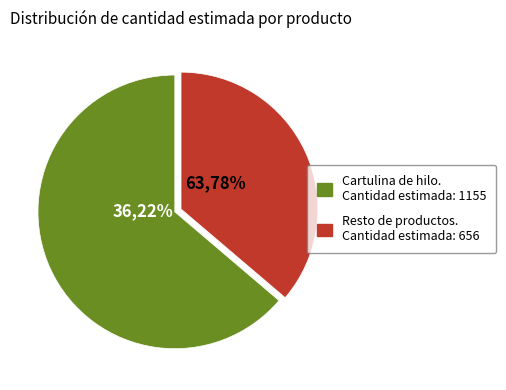

Does any single category account for the majority?

Yes